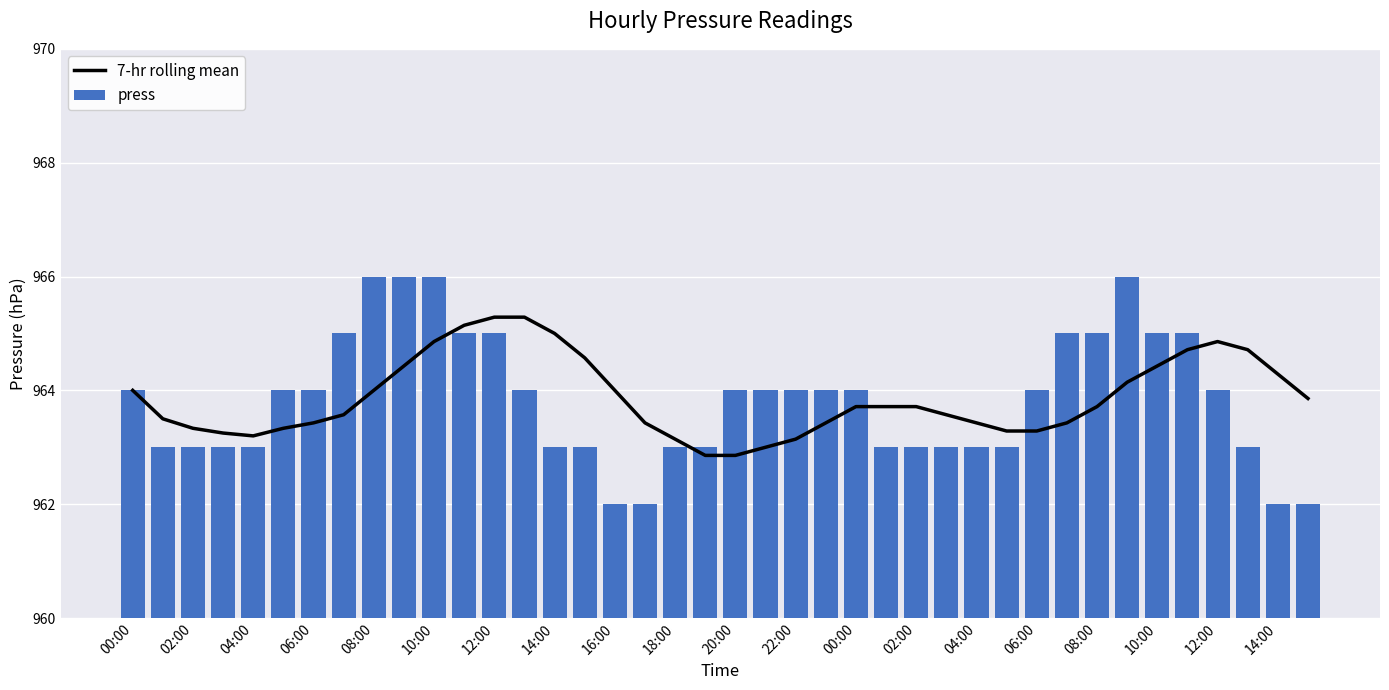

How many distinct data groups are displayed?

2